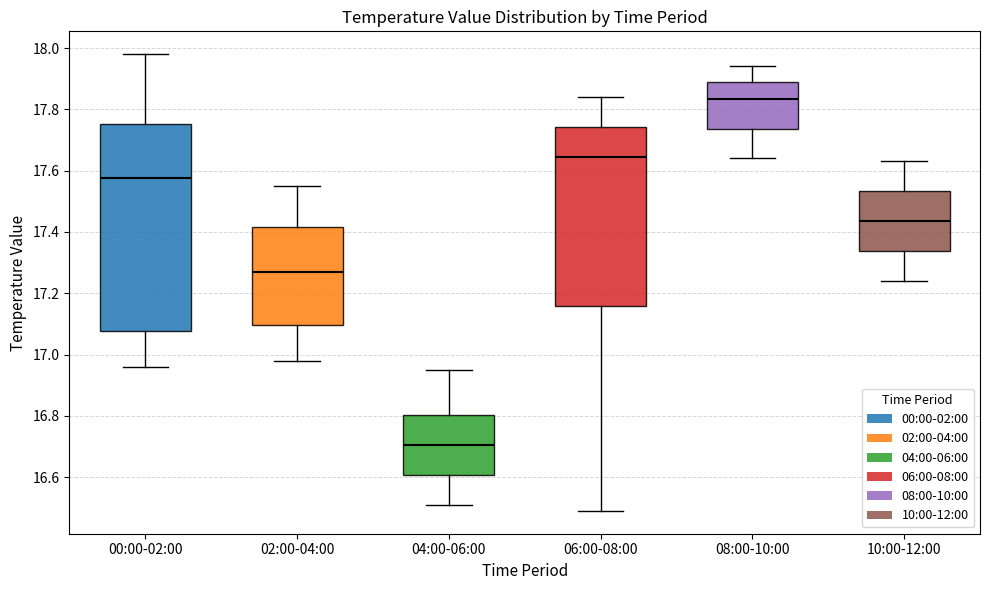

Reading left to right, read every box against the y-axis: the position of its median line, the range the box covers, and the ends of its whiskers. The values are not printed on the chart, so give them approximately, as read against the axis.

00:00-02:00: median 17.58, box 17.08 to 17.76, whiskers 16.96 to 17.98
02:00-04:00: median 17.28, box 17.10 to 17.42, whiskers 16.98 to 17.56
04:00-06:00: median 16.70, box 16.60 to 16.80, whiskers 16.52 to 16.96
06:00-08:00: median 17.64, box 17.16 to 17.74, whiskers 16.50 to 17.84
08:00-10:00: median 17.84, box 17.74 to 17.90, whiskers 17.64 to 17.94
10:00-12:00: median 17.44, box 17.34 to 17.54, whiskers 17.24 to 17.64